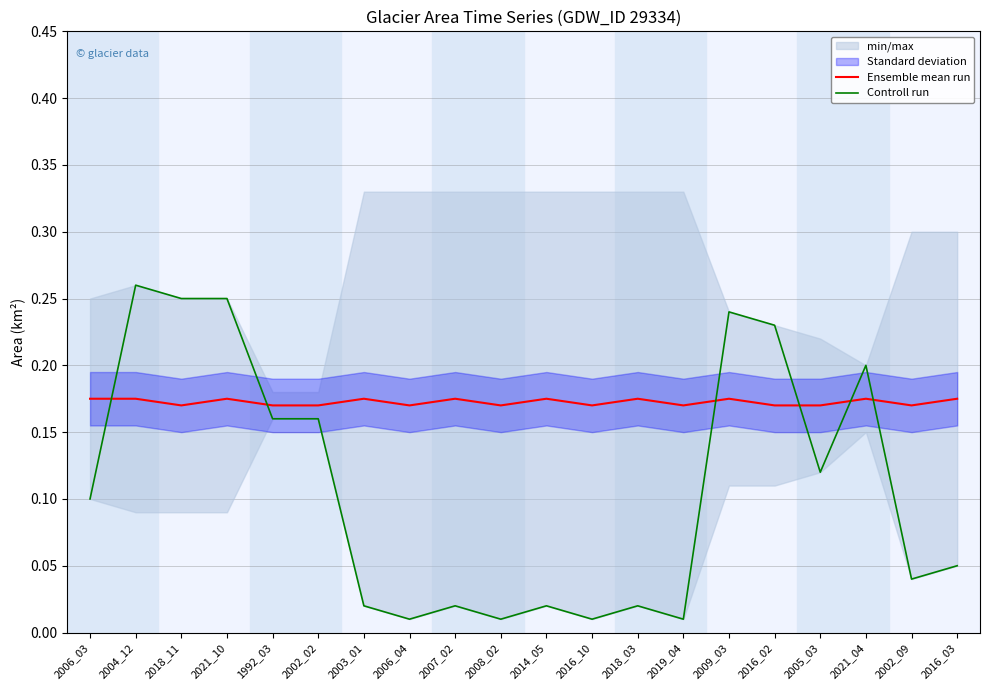

The value of Controll run at 2009_03 is 0.3. True or false?

False